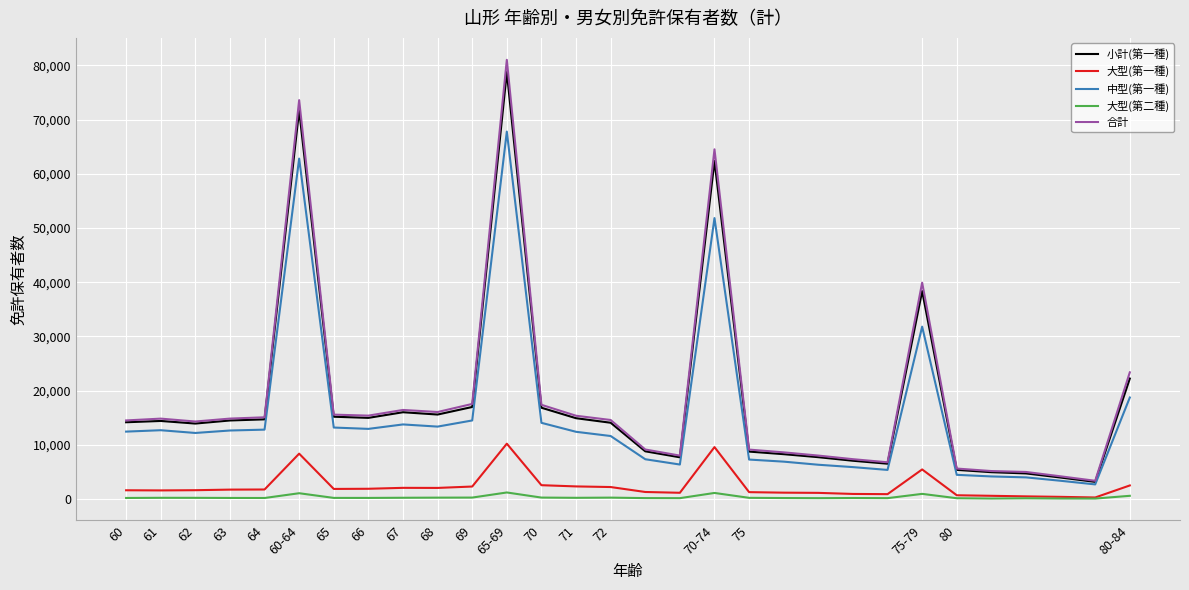

True or false: 合計 and 大型(第一種) cross at least once.

False